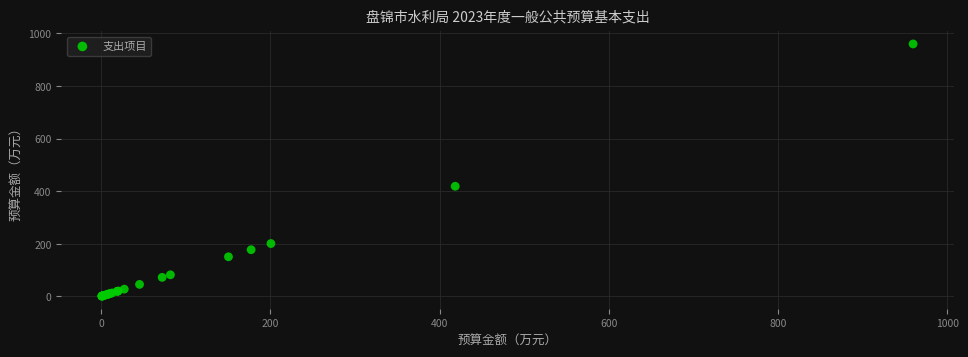

What Y value in the scatter plot is closest to 480?

418.6